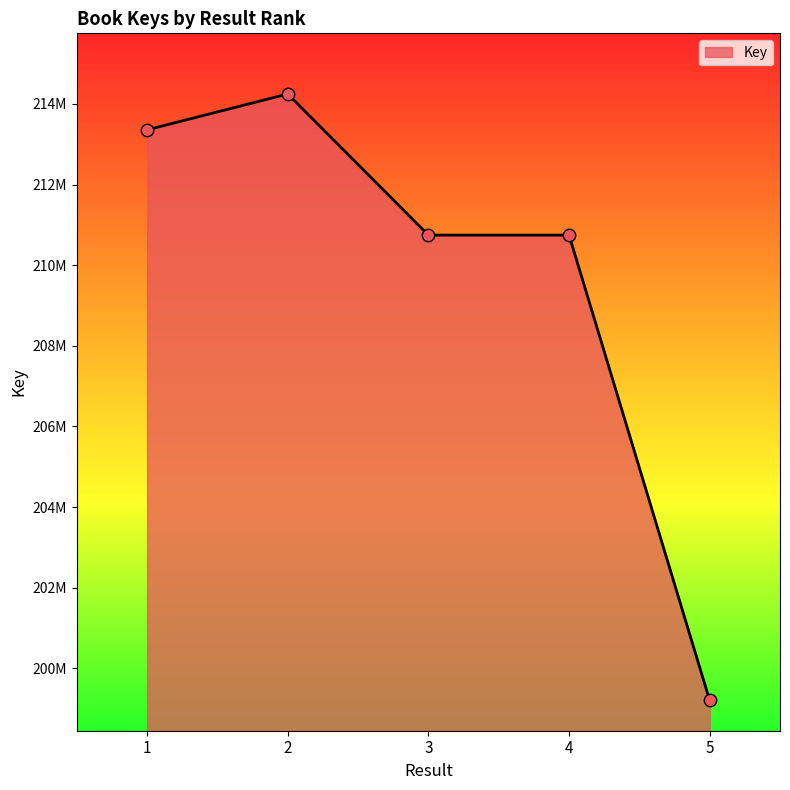

What is the change in value from 1 to 2?

+889207